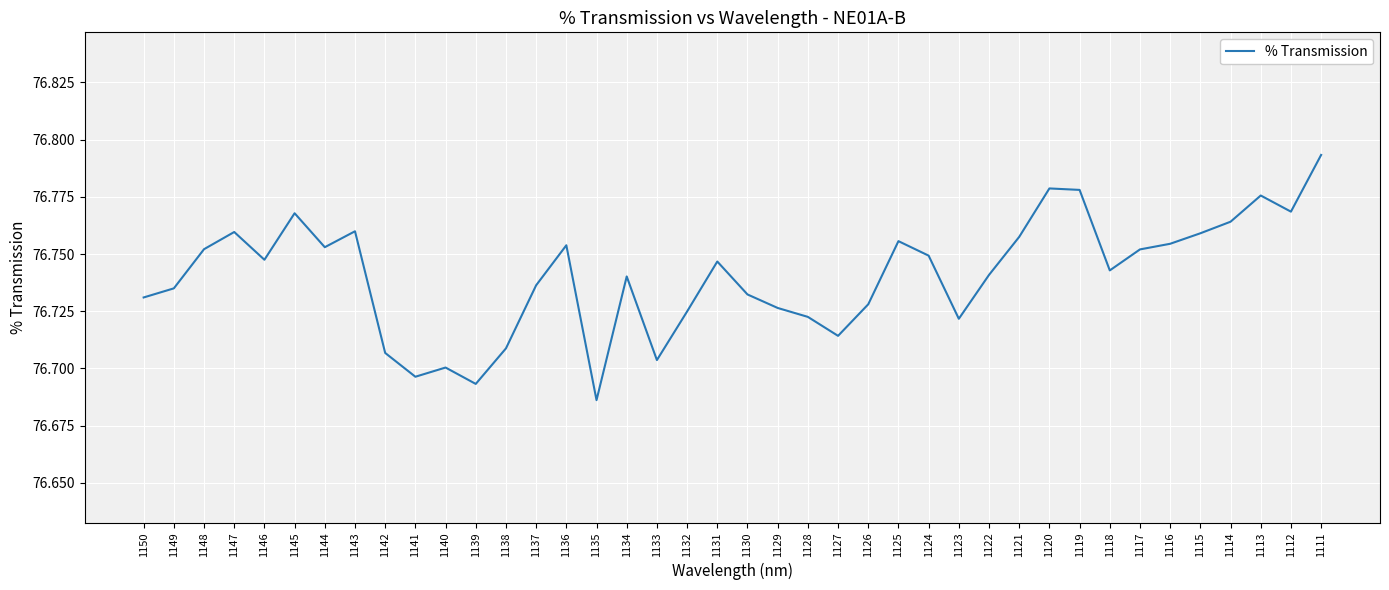

The value at 1124 is 76.7. True or false?

True